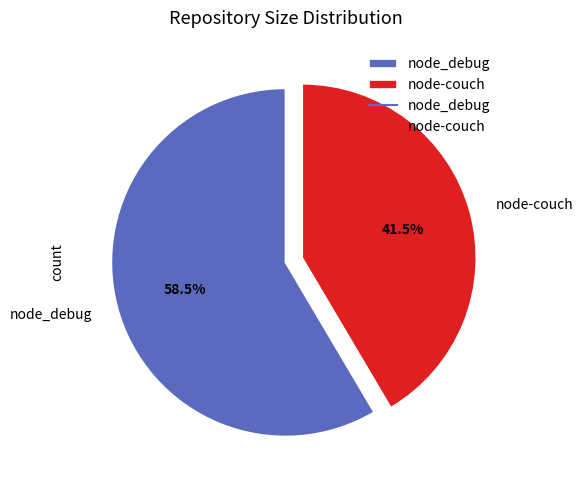

Rank the categories by value from lowest to highest.

node-couch, node_debug